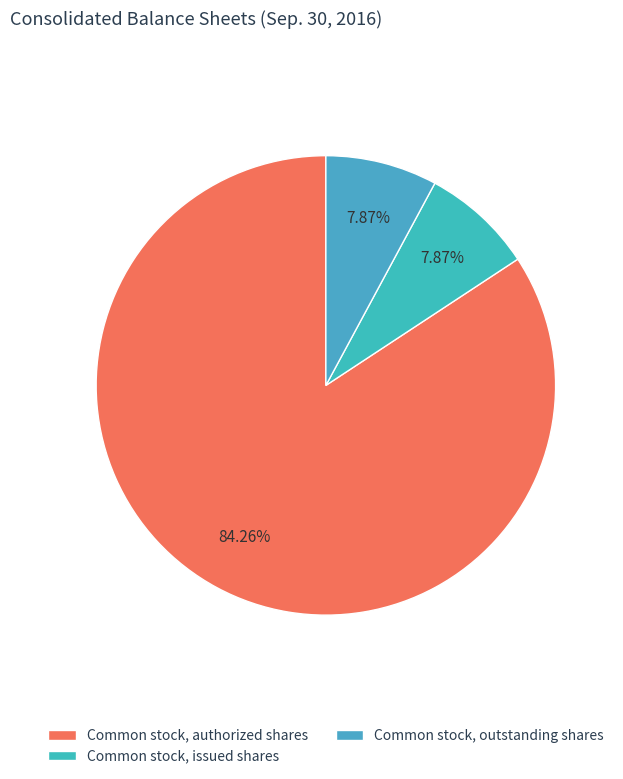

What percentage is NOT represented by Common stock, issued shares?

92.1%